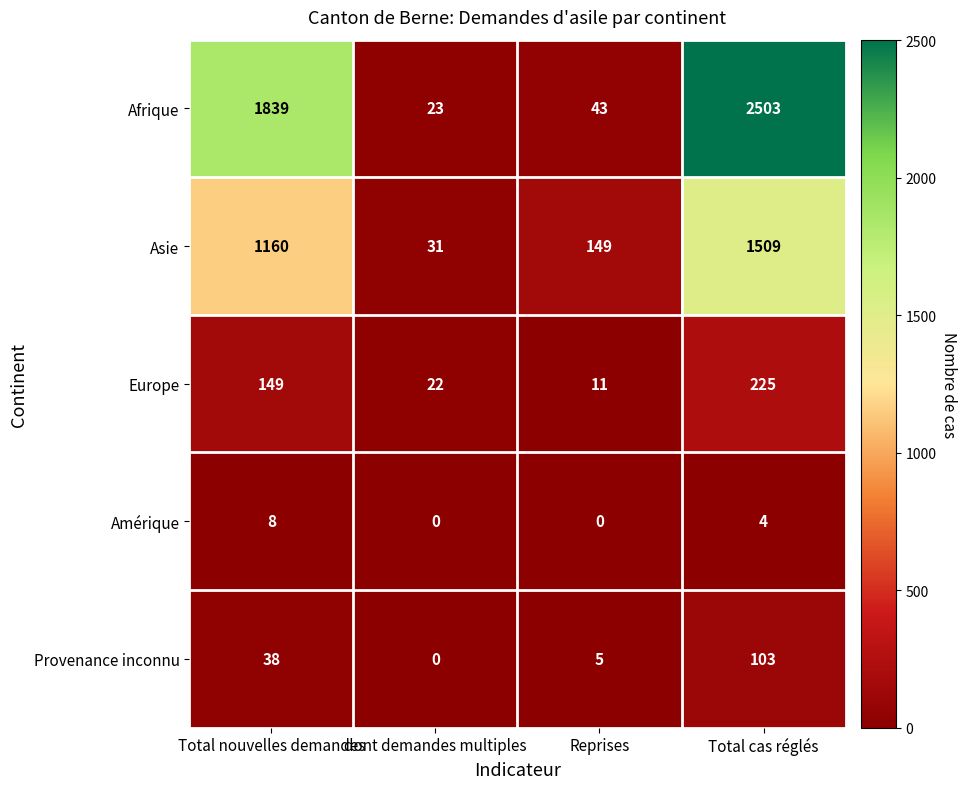

Which category has the highest value across all series?

Total cas réglés